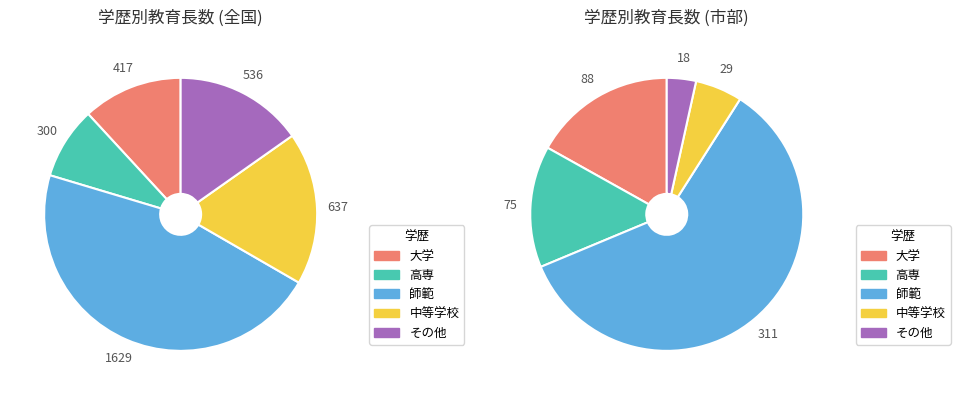

Is その他 the majority of the pie?

No